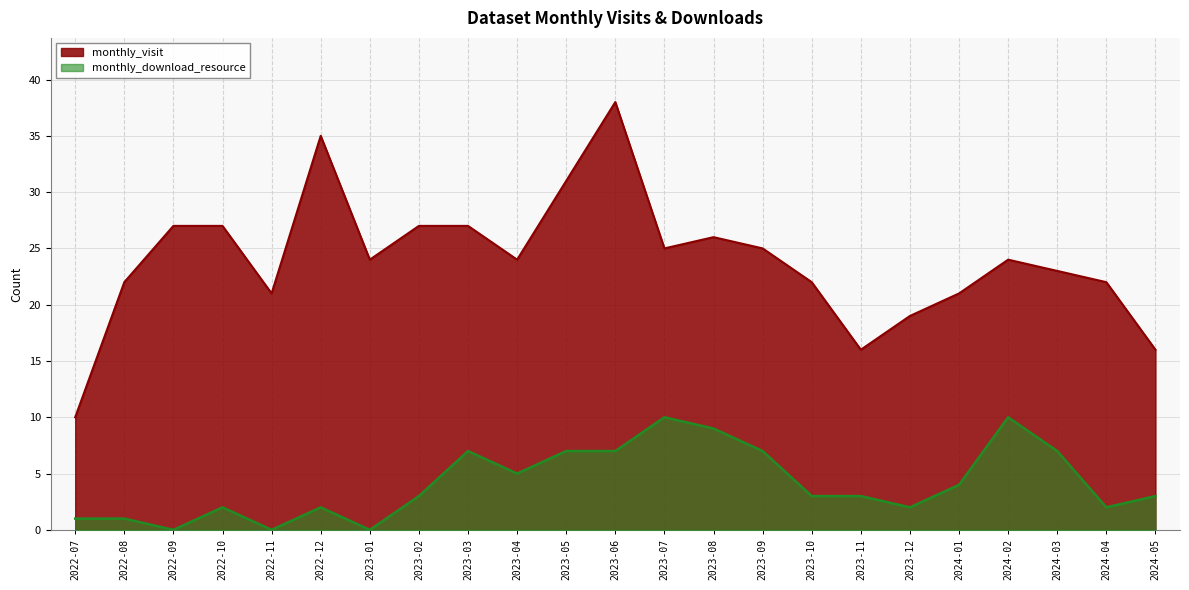

What position from the right is 2023-06?

12